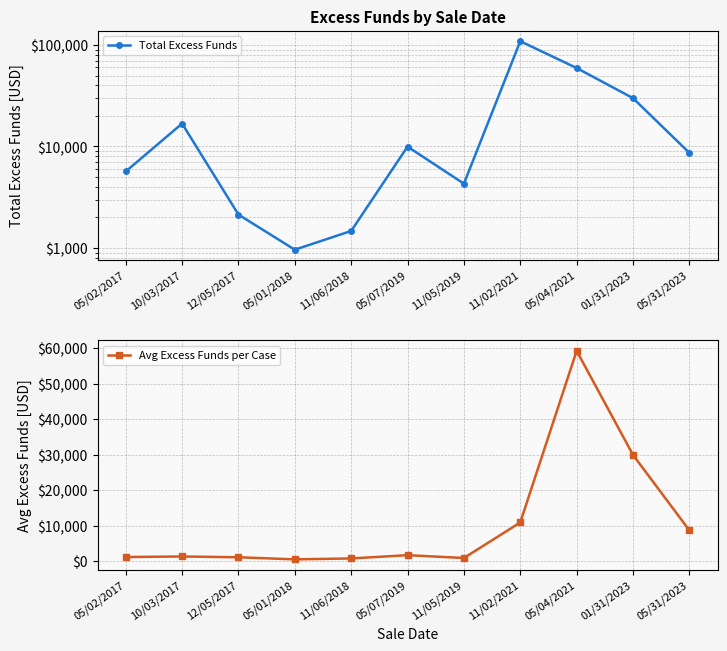

Which category has the lowest value across all series?

05/01/2018